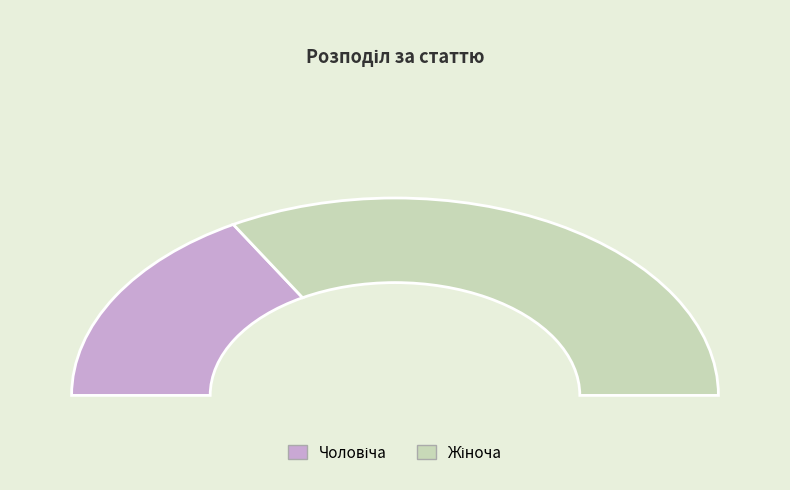

Is it true that Чоловіча is 33% of the pie?

True